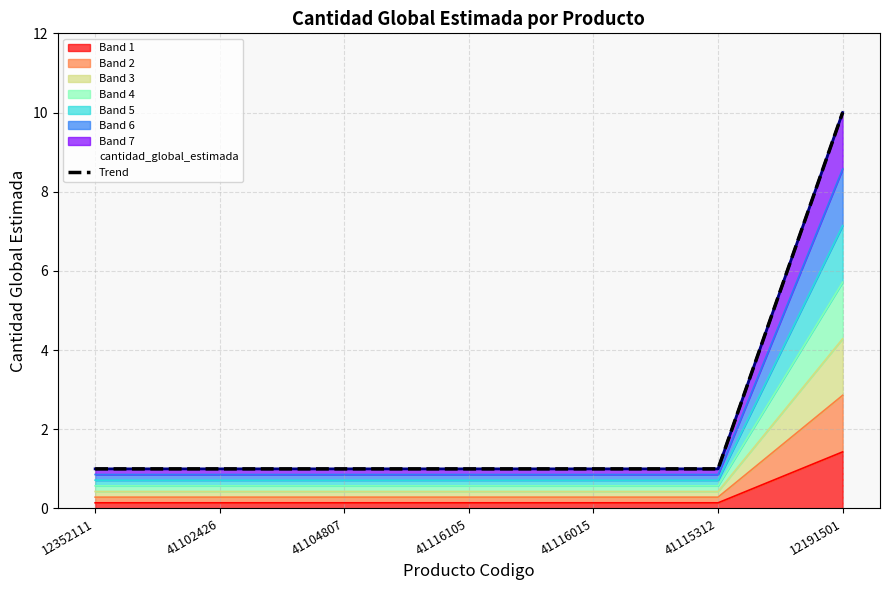

How many values are between 1 and 2?

6